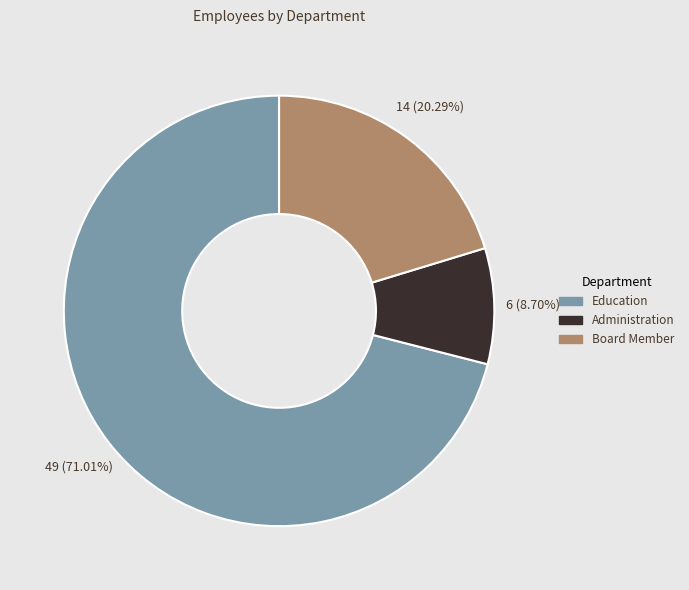

What is the total percentage of Administration and Board Member?

29.0%